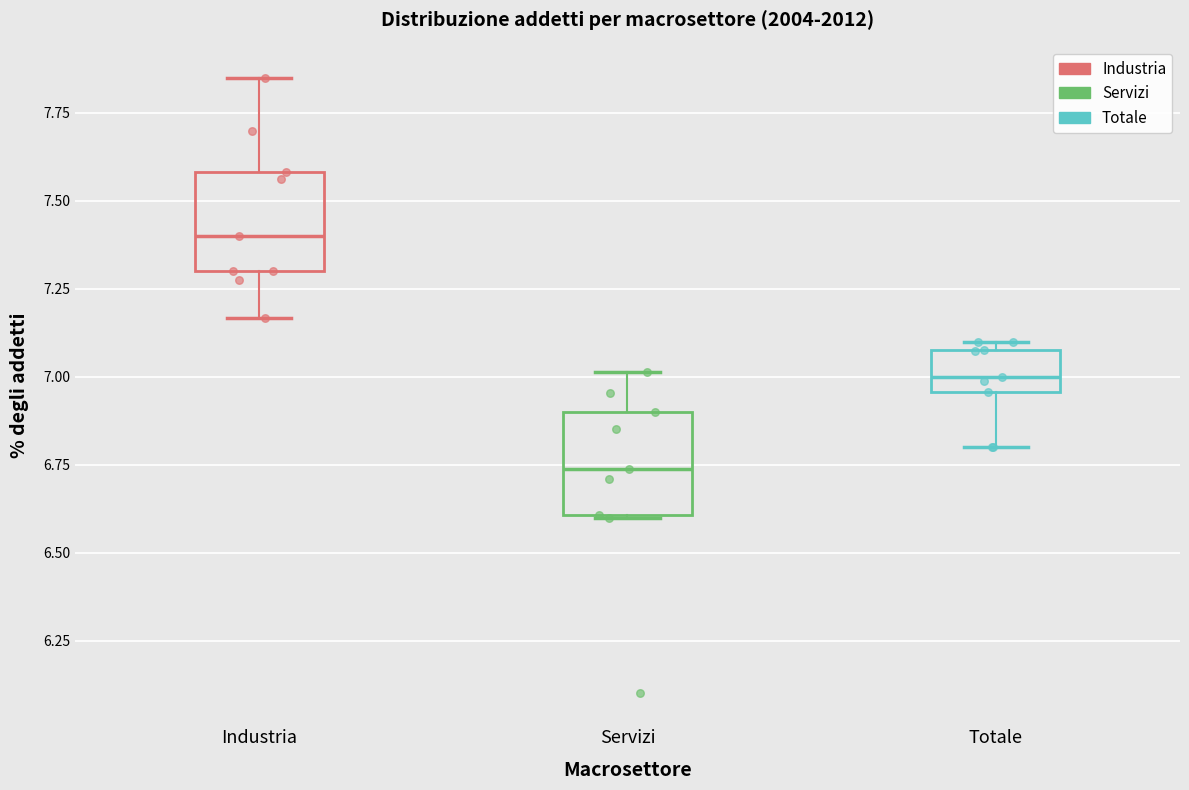

Which box has the highest median line?

Industria